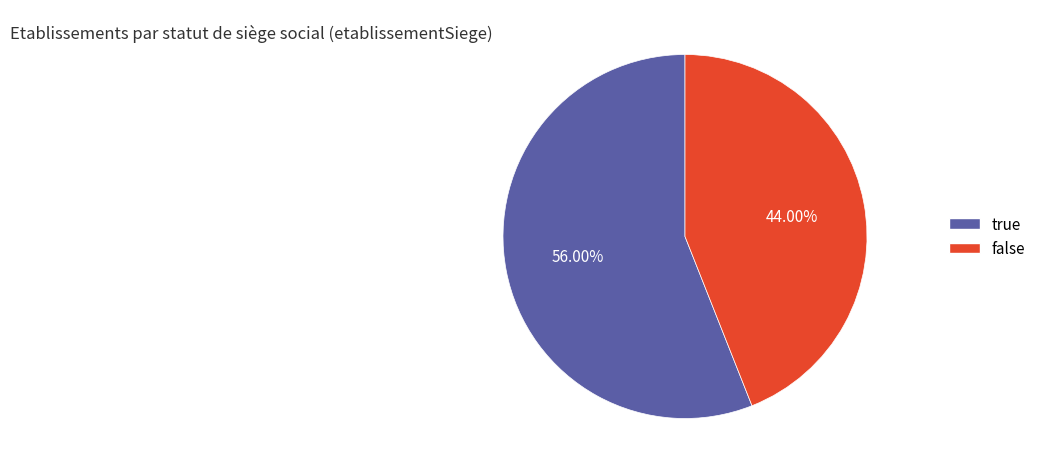

What is the ratio of the value at true to the value at false?

1.3